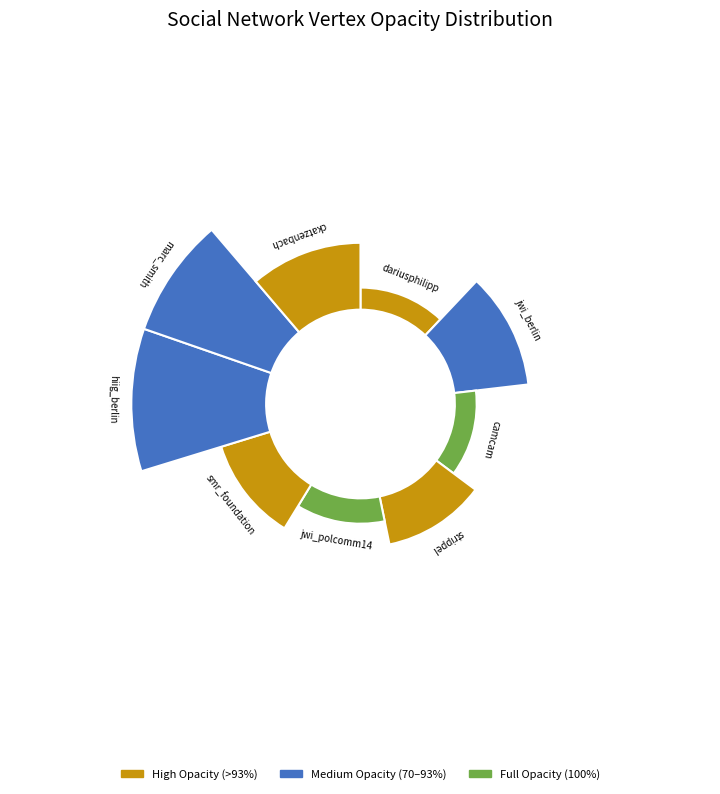

Which category has the biggest portion of the pie?

hiig_berlin